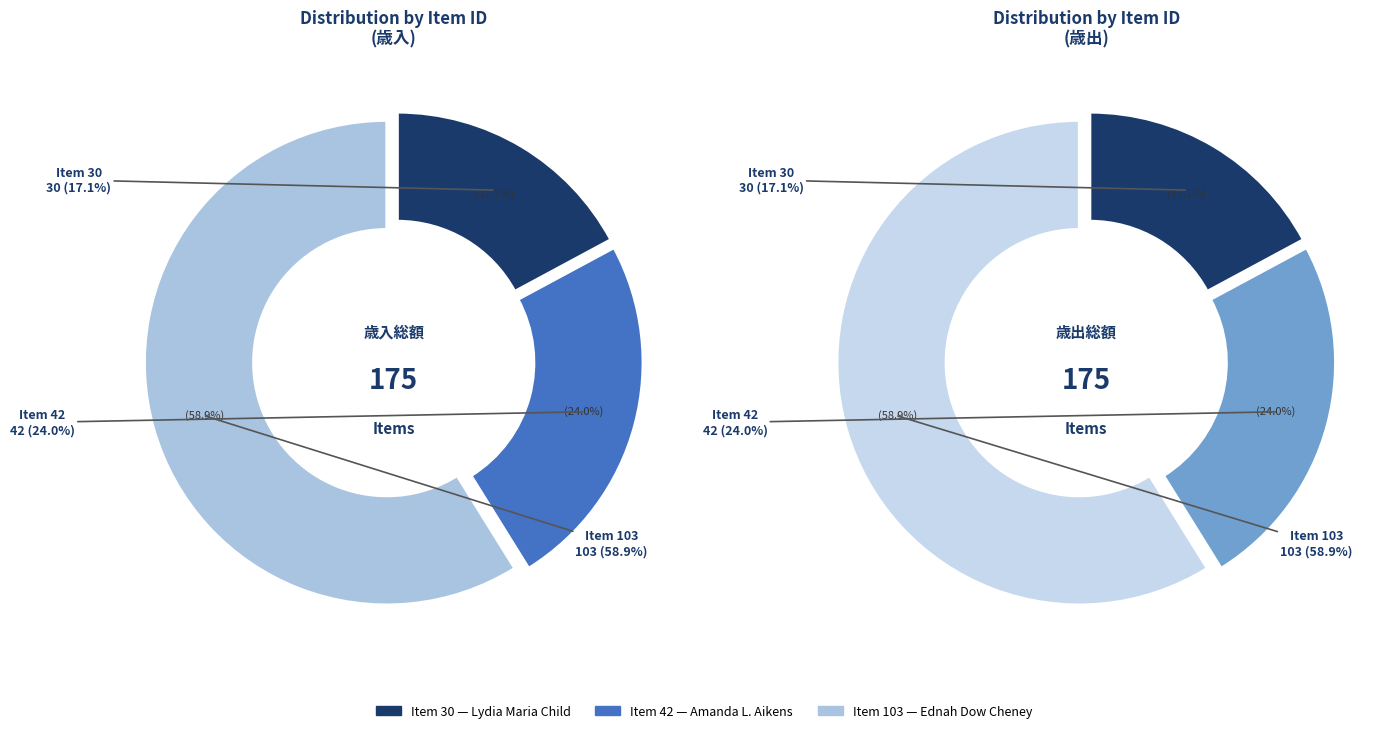

How many slices are in this pie chart?

3